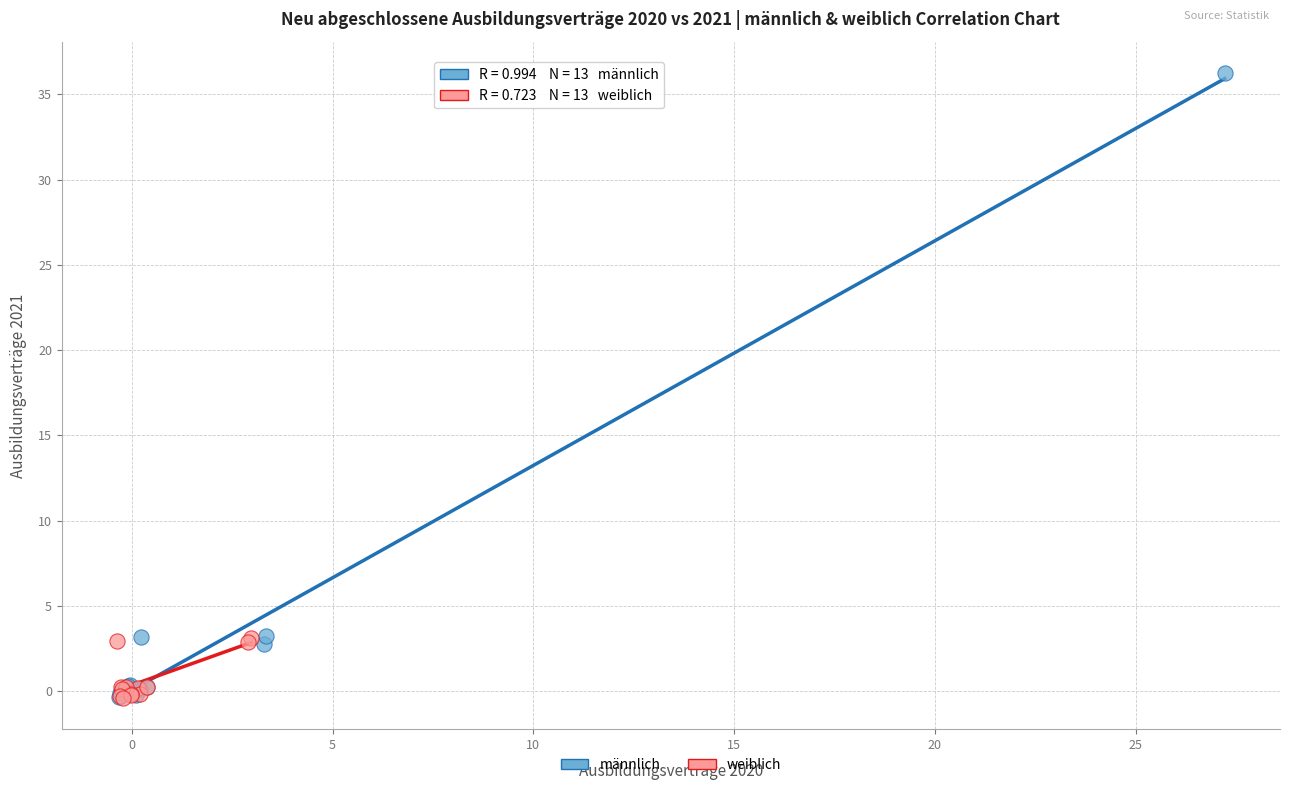

Which series contains the highest Y value?

männlich